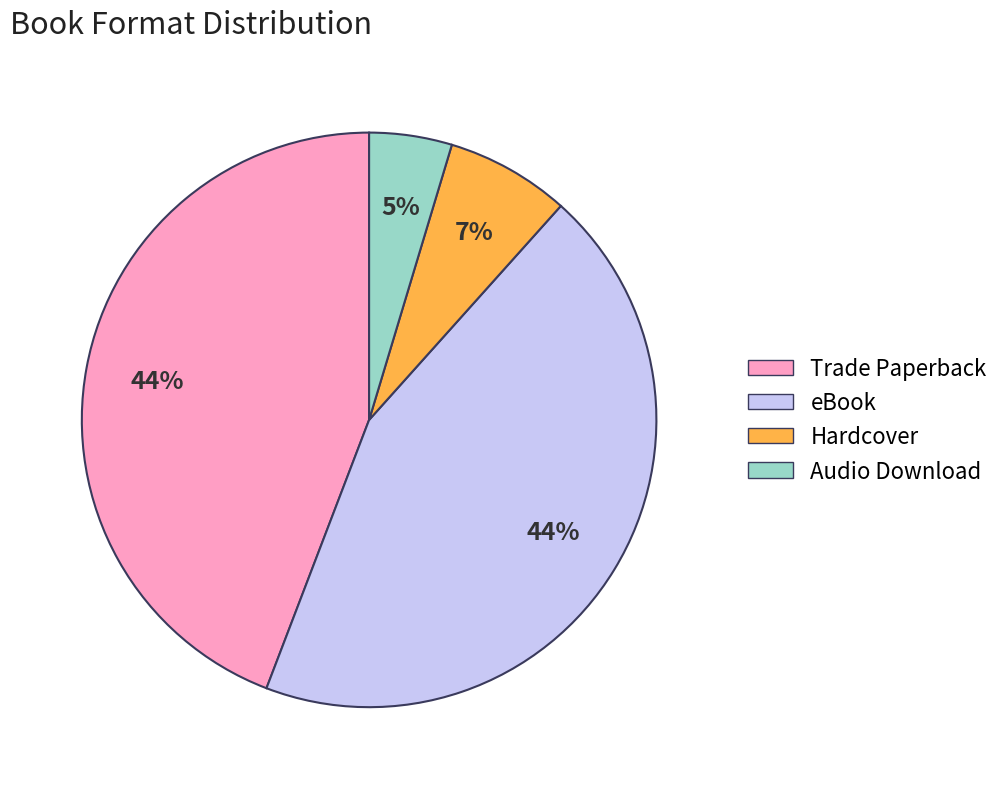

How many slices are in this pie chart?

4